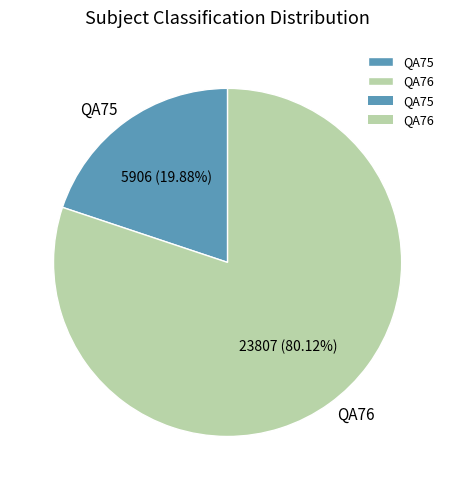

What percentage do QA76 and QA75 together represent?

100.0%